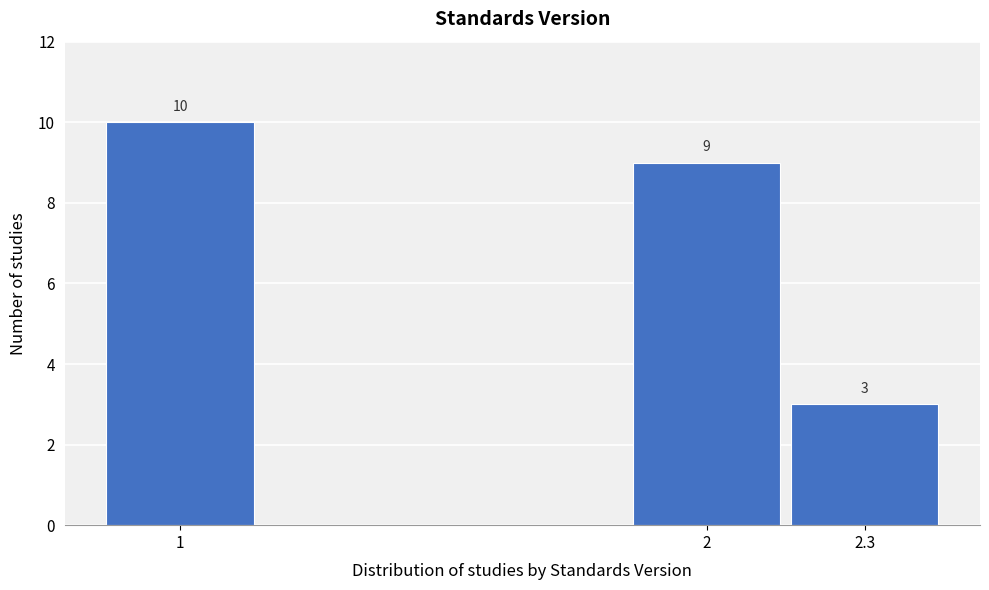

Reading right to left, extract all data points from this chart.

3	9	10